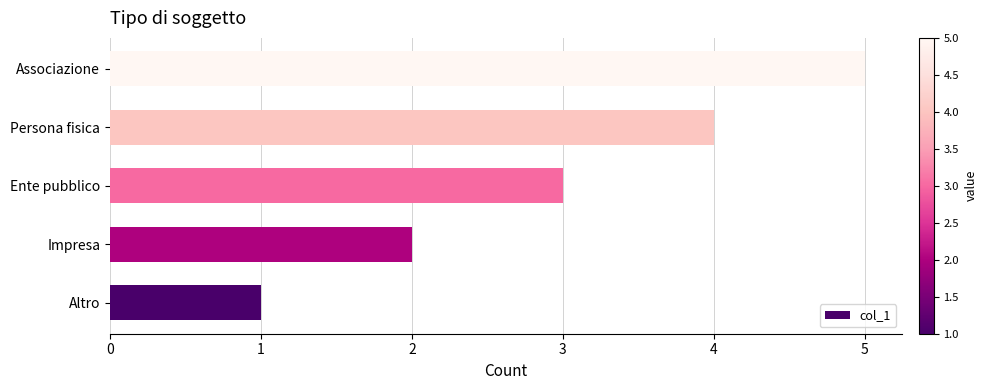

What is the difference between the maximum and second lowest values?

3